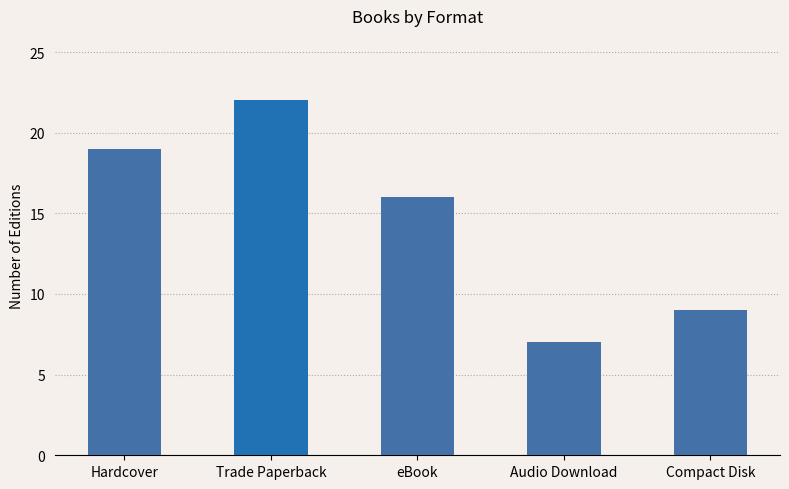

At which label is the value closest to 14?

eBook